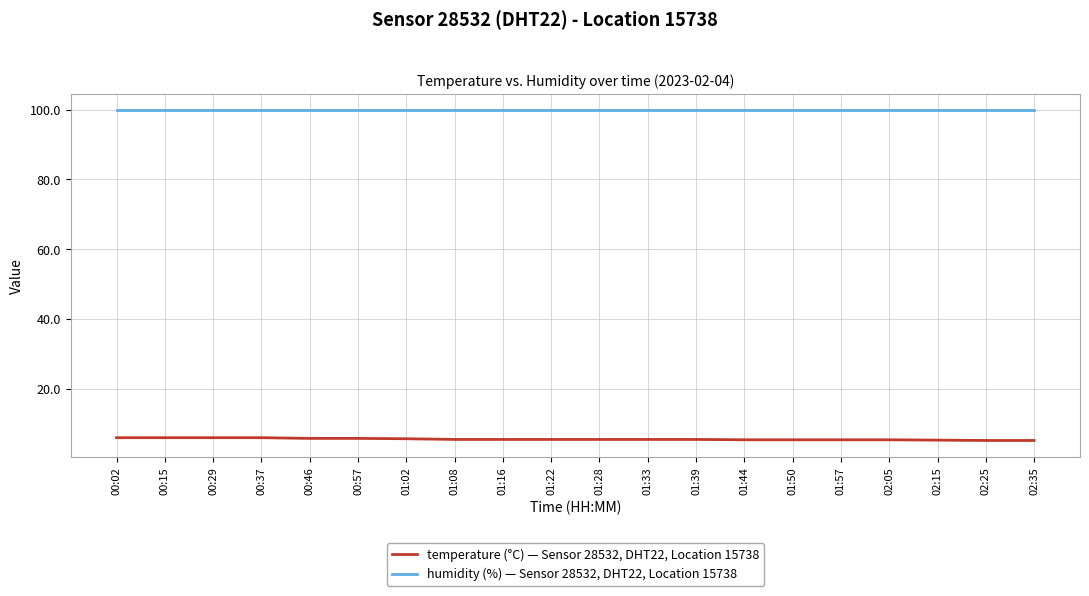

What position from the right is 00:37?

17